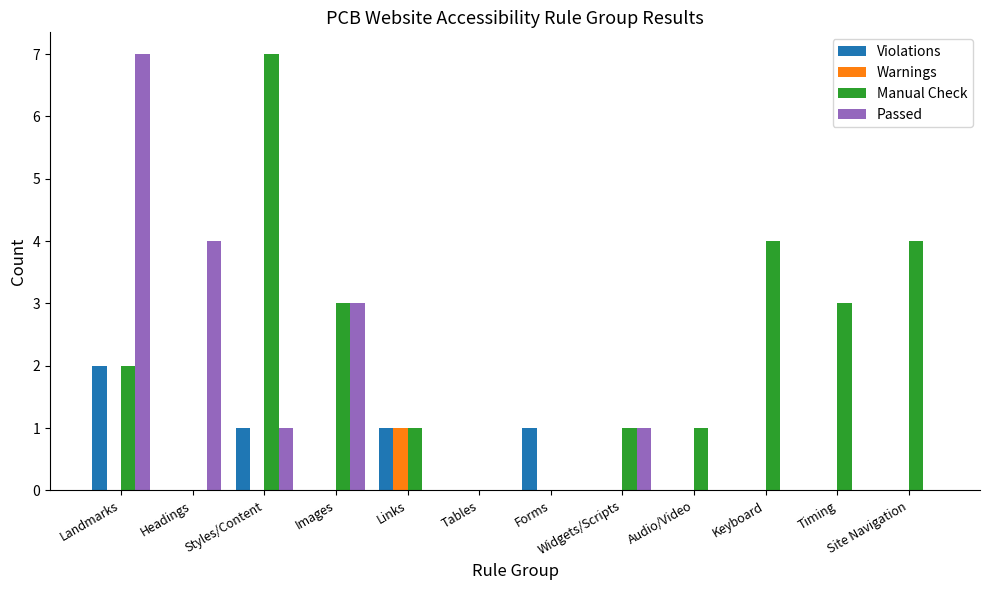

Reading right to left, transcribe all the data shown in this chart.

Violations: 0	0	0	0	0	1	0	1	0	1	0	2
Warnings: 0	0	0	0	0	0	0	1	0	0	0	0
Manual Check: 4	3	4	1	1	0	0	1	3	7	0	2
Passed: 0	0	0	0	1	0	0	0	3	1	4	7